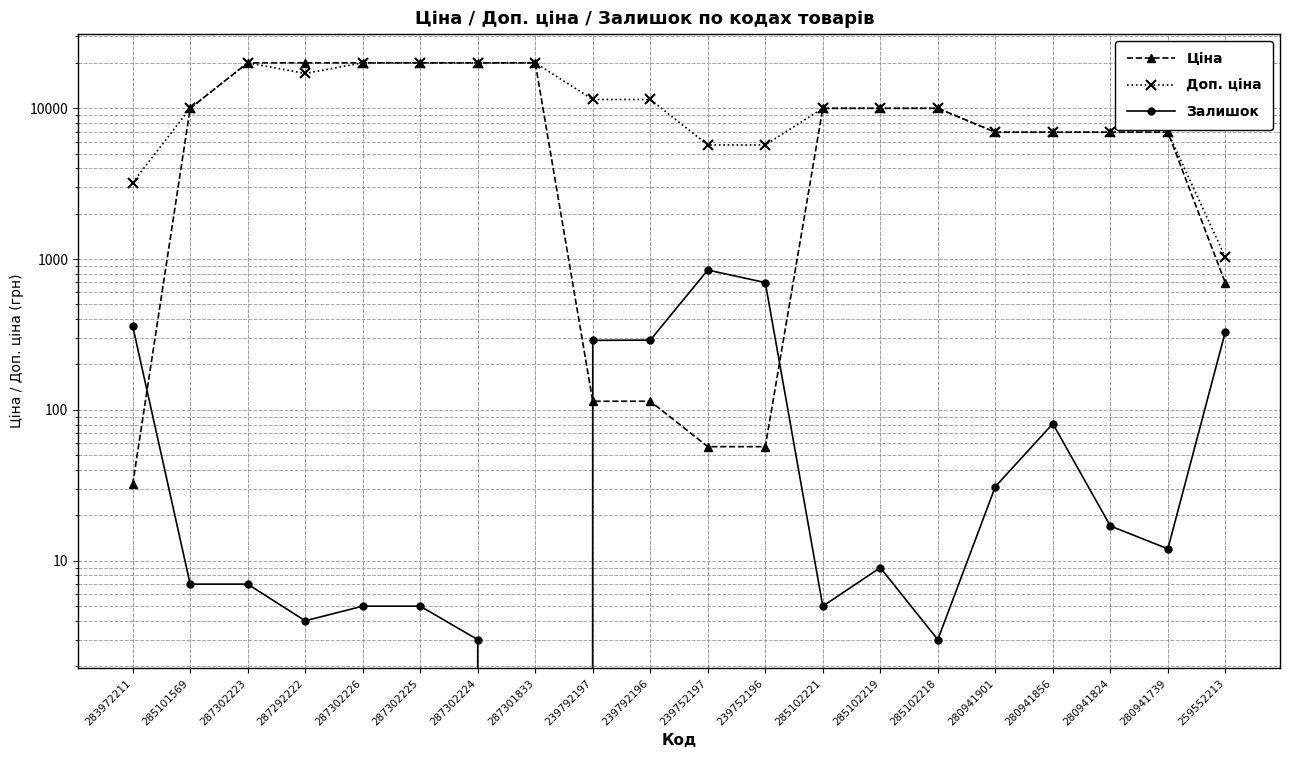

Between which two adjacent categories do Ціна and Залишок first intersect?

283972211 and 285101569